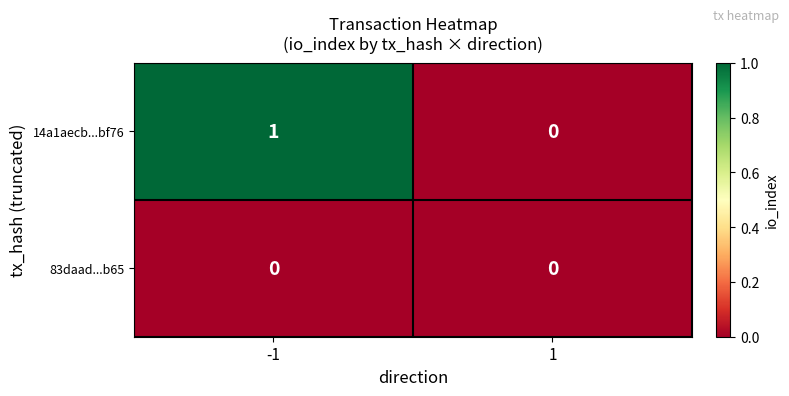

Rank the series at -1 from lowest to highest value.

83daad...b65, 14a1aecb...bf76